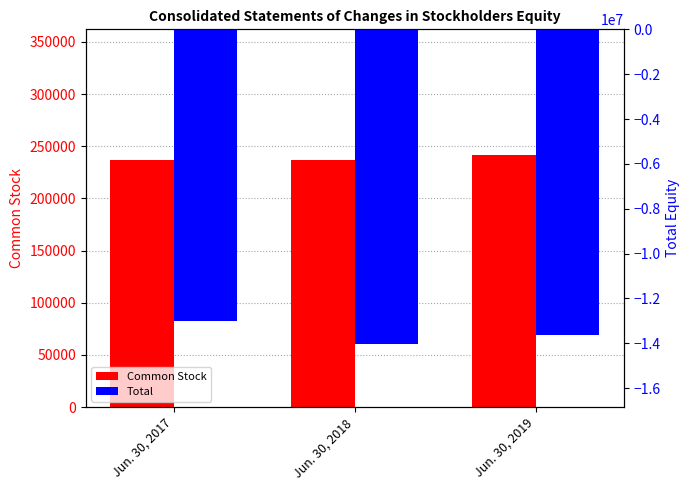

Which has a higher value, Jun. 30, 2018 or Jun. 30, 2019?

Jun. 30, 2019